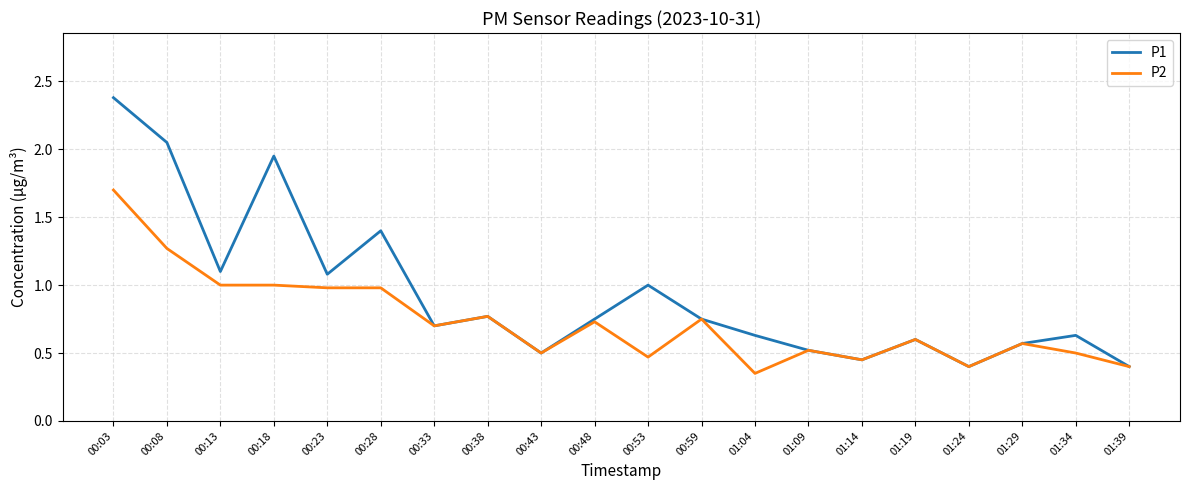

What position from the left is 00:08?

2